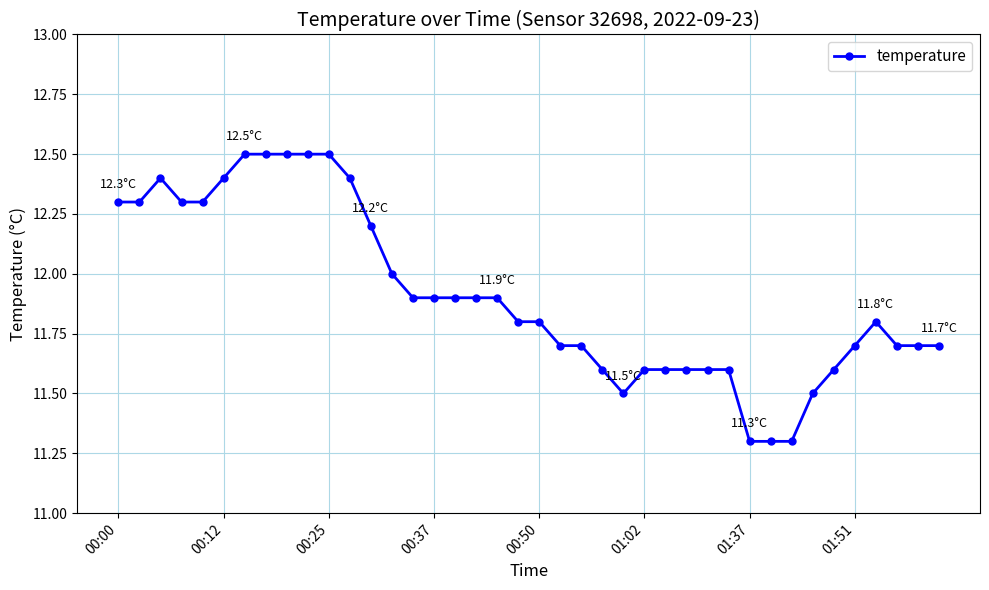

What is the maximum value shown in the chart?

12.5